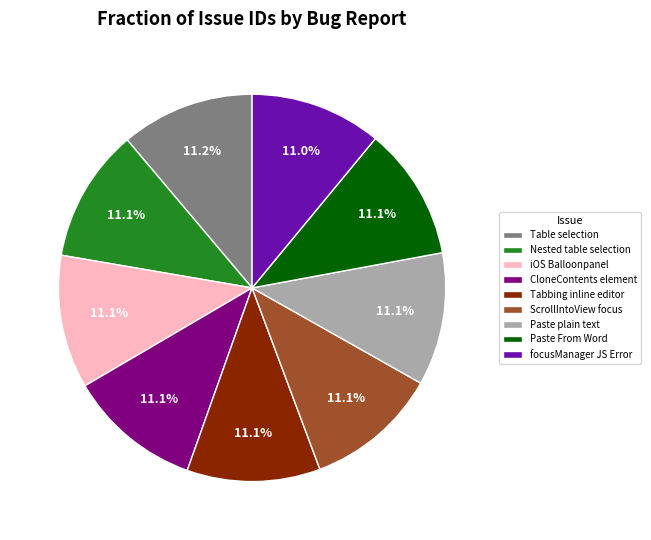

Approximately how many times larger is the value at Tabbing inline editor compared to Table selection?

1.0